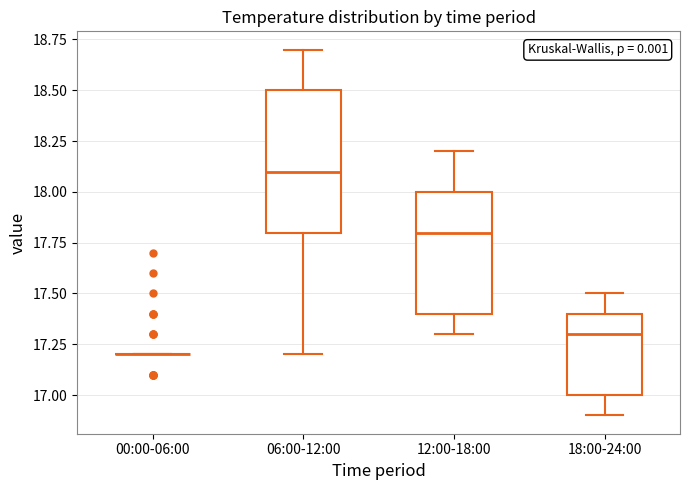

Comparing the boxes themselves (not the whiskers), which one is the tallest?

06:00-12:00